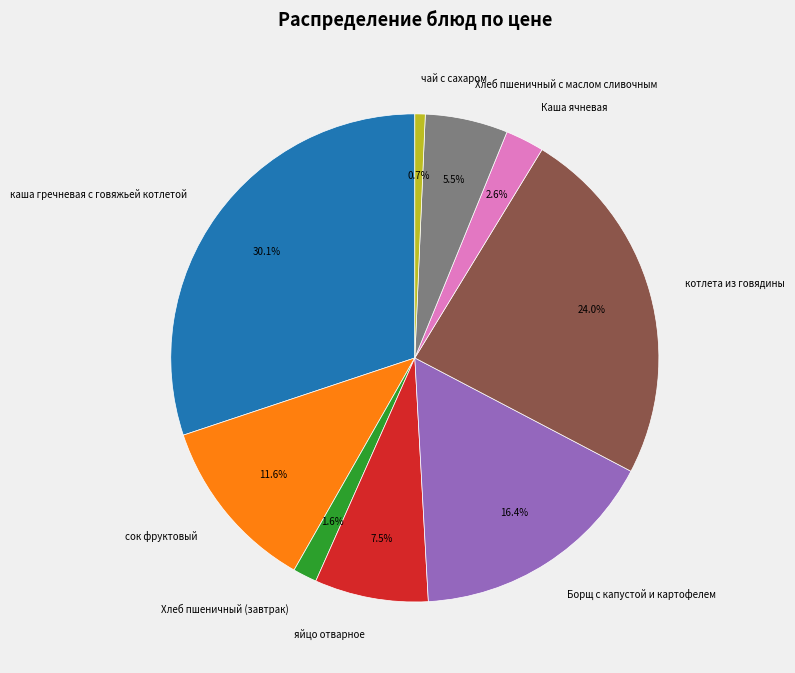

How much of the chart is everything except Борщ с капустой и картофелем?

83.6%